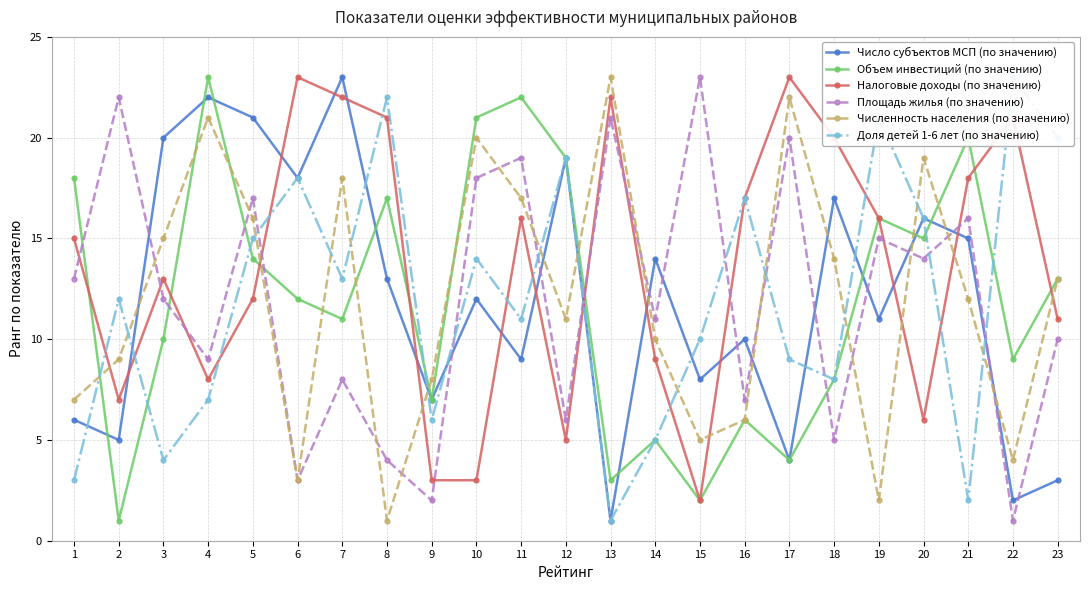

Where do Число субъектов МСП (по значению) and Доля детей 1-6 лет (по значению) first cross each other?

1 and 2